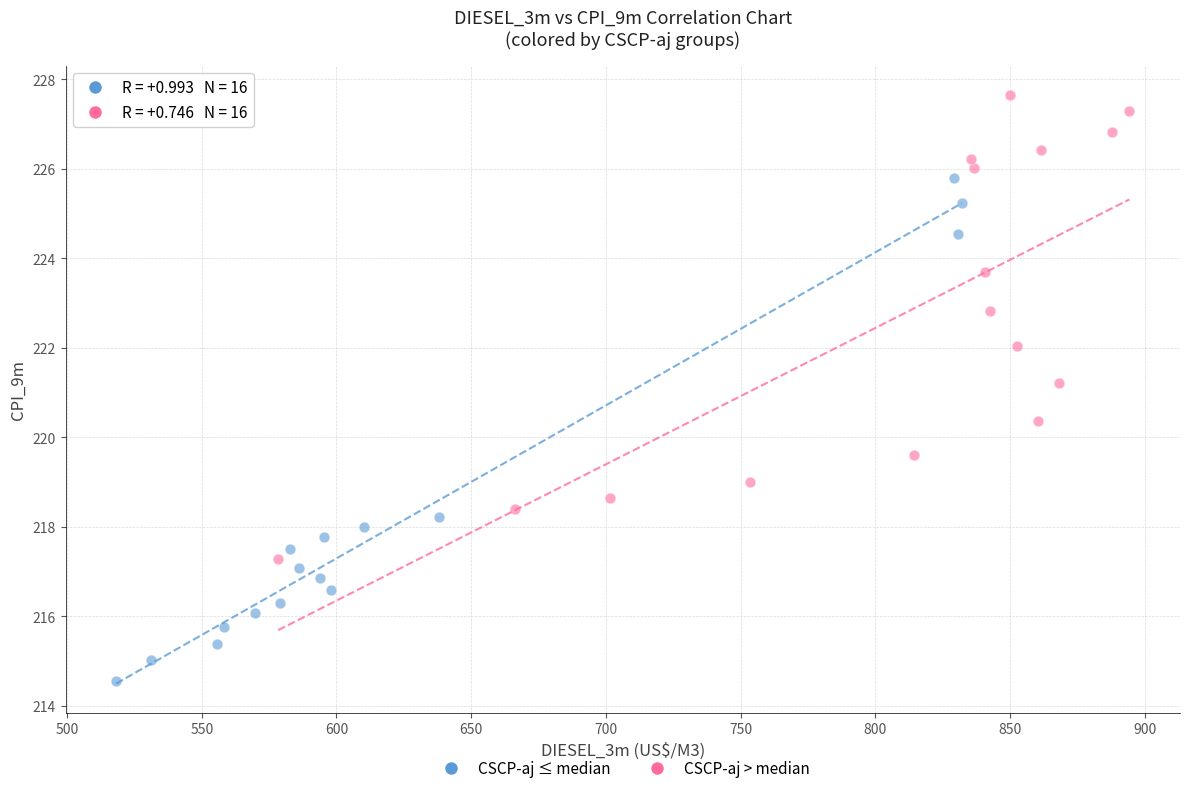

Which series contains the highest Y value?

CSCP-aj > median